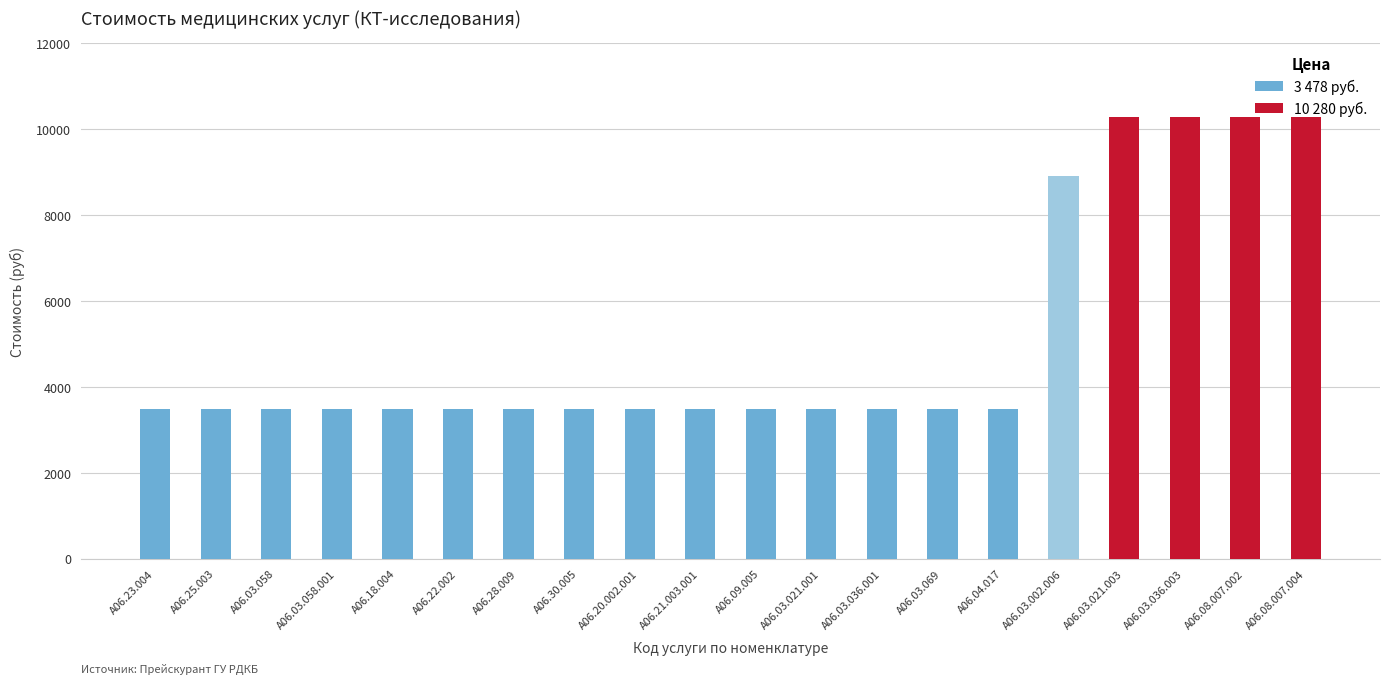

How many series are shown in this chart?

1